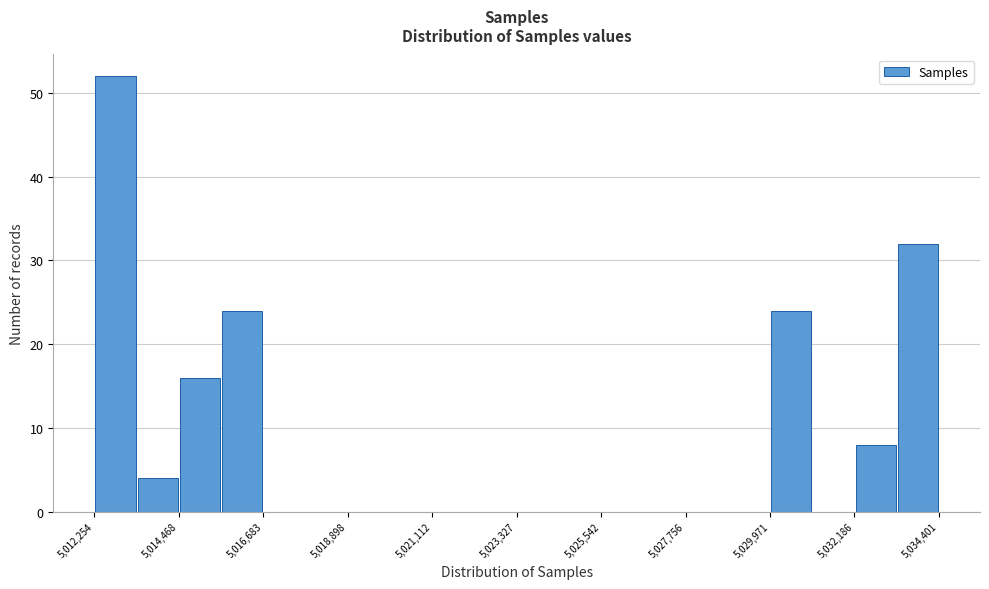

Read against the x-axis, roughly where is the centre of the tallest bar?

5013000